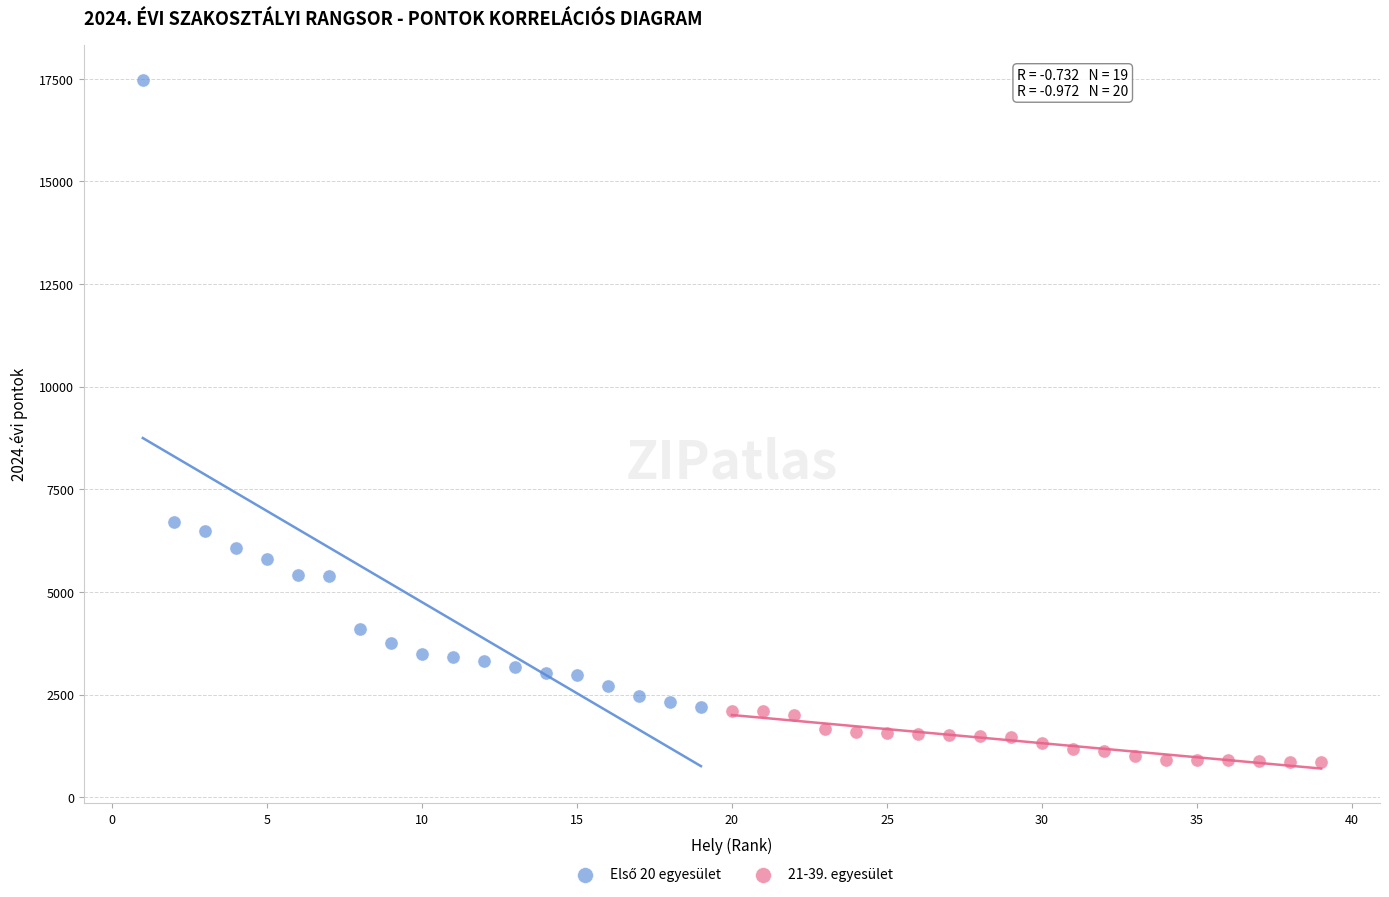

Which series reaches the minimum Y coordinate?

21-39. egyesület